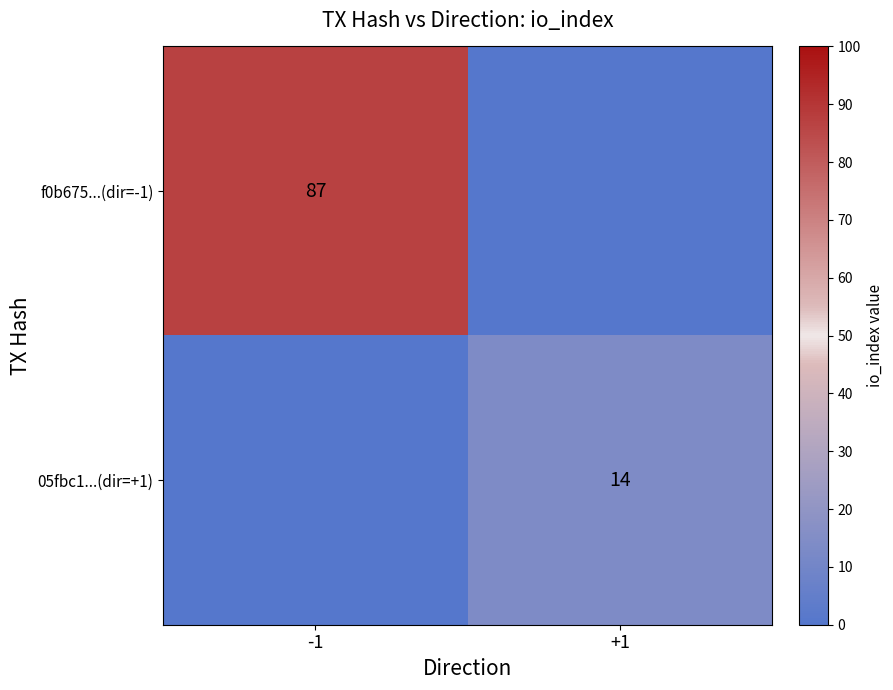

The 05fbc1...(dir=+1) series shows 8 at +1. True or false?

False